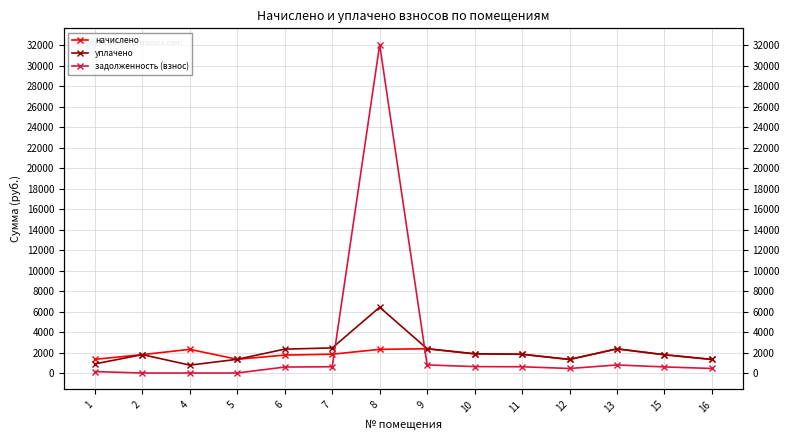

How many values in the задолженность (взнос) series are below 593?

7